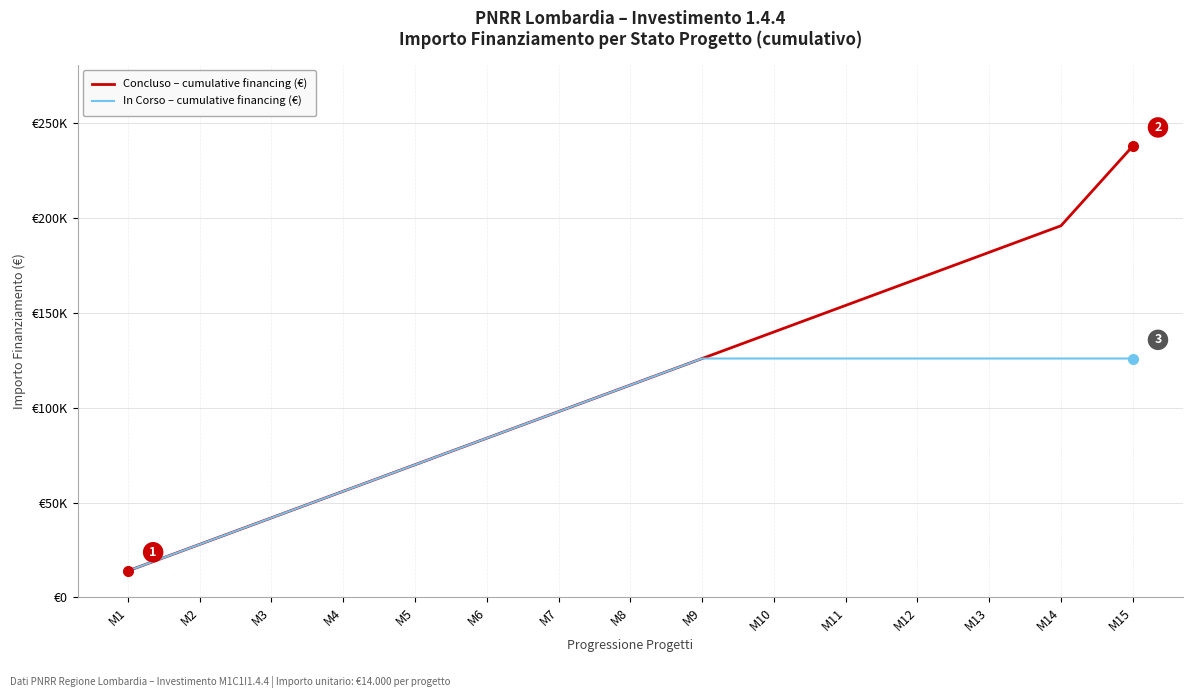

The value of In Corso – cumulative financing (€) at M3 is 42000. True or false?

True